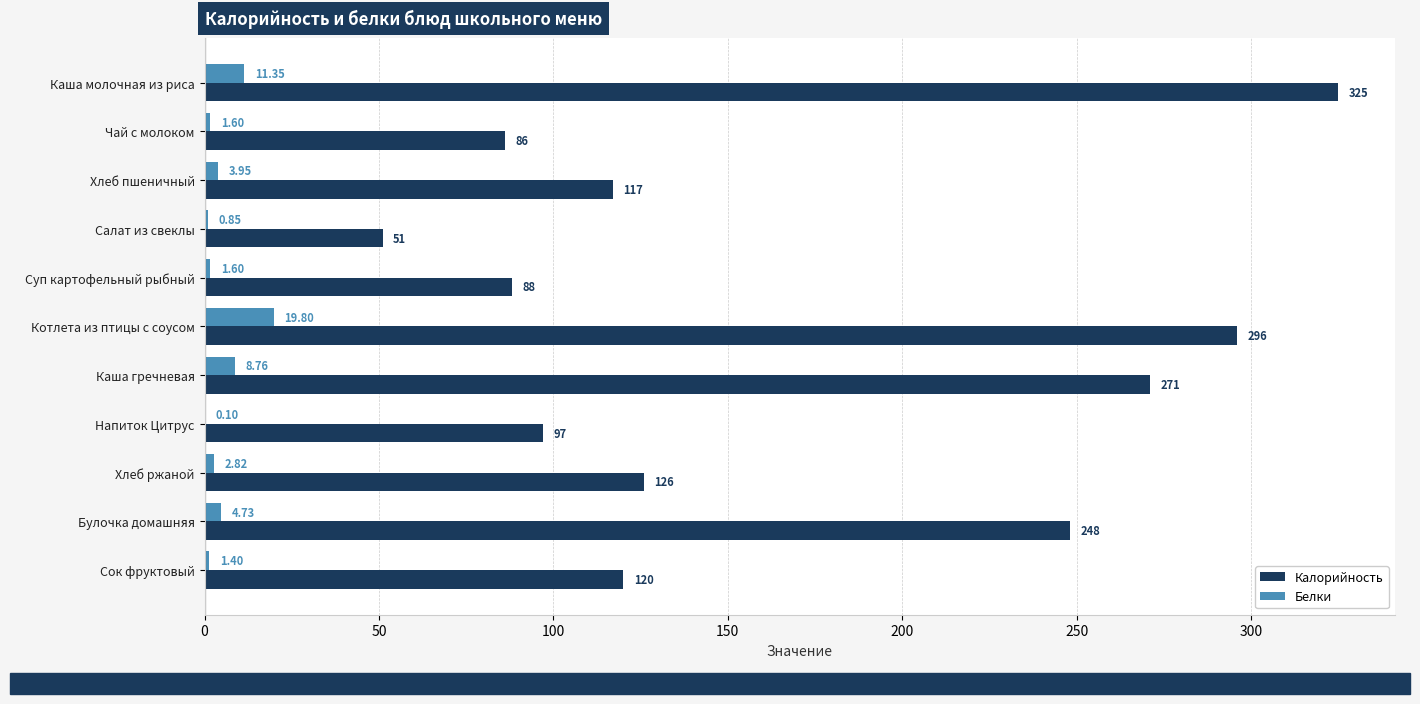

Count the number of data series in this chart.

2